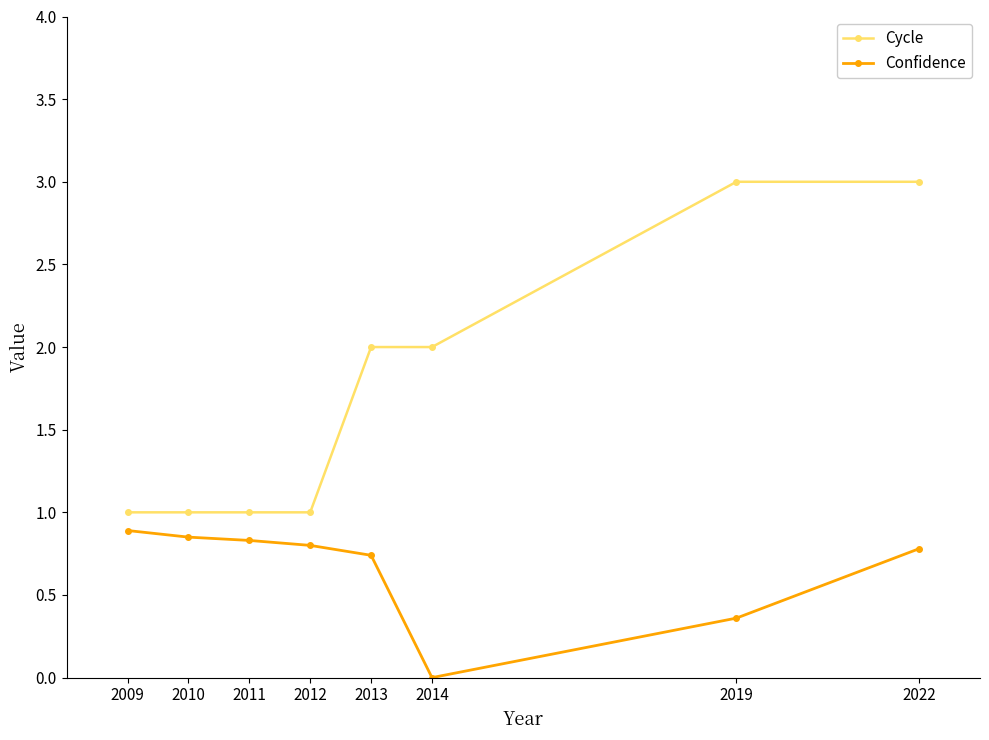

At which category is the sum across all series the highest?

2022